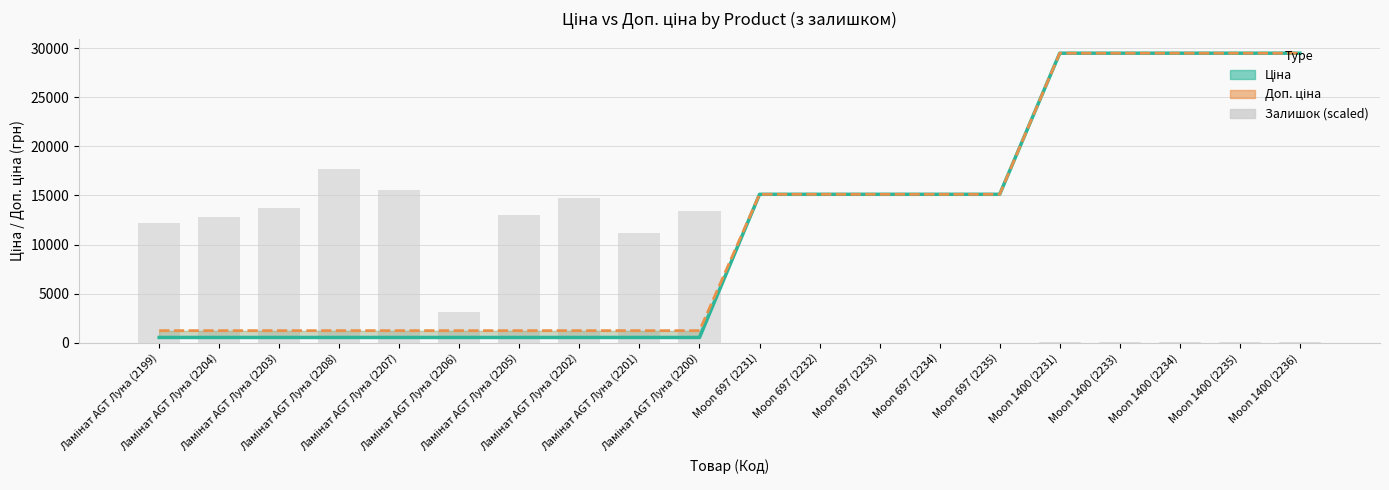

What is the spread (max minus min) of values at Ламінат AGT Луна (2201)?

10635.2